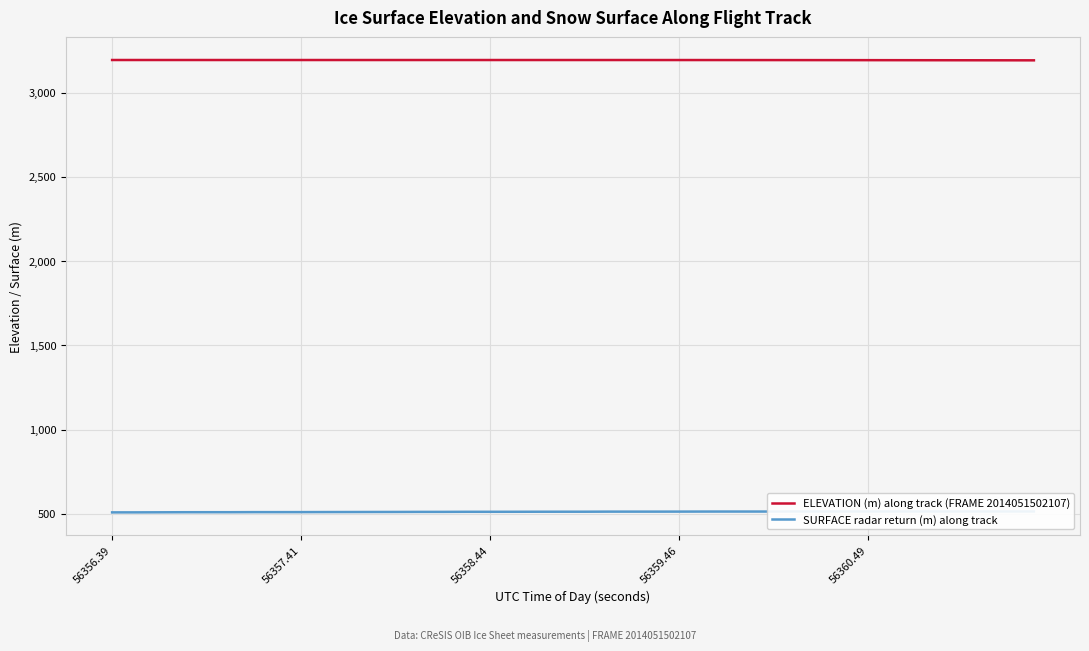

True or false: ELEVATION (m) along track (FRAME 2014051502107) has a value of 5323.9 at 56356.39.

False